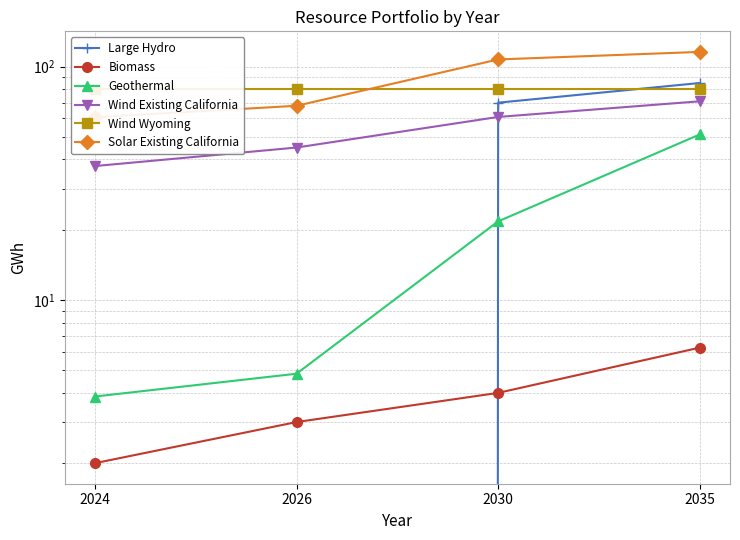

What is the difference between the Large Hydro values at 2024 and 2035?

85.0